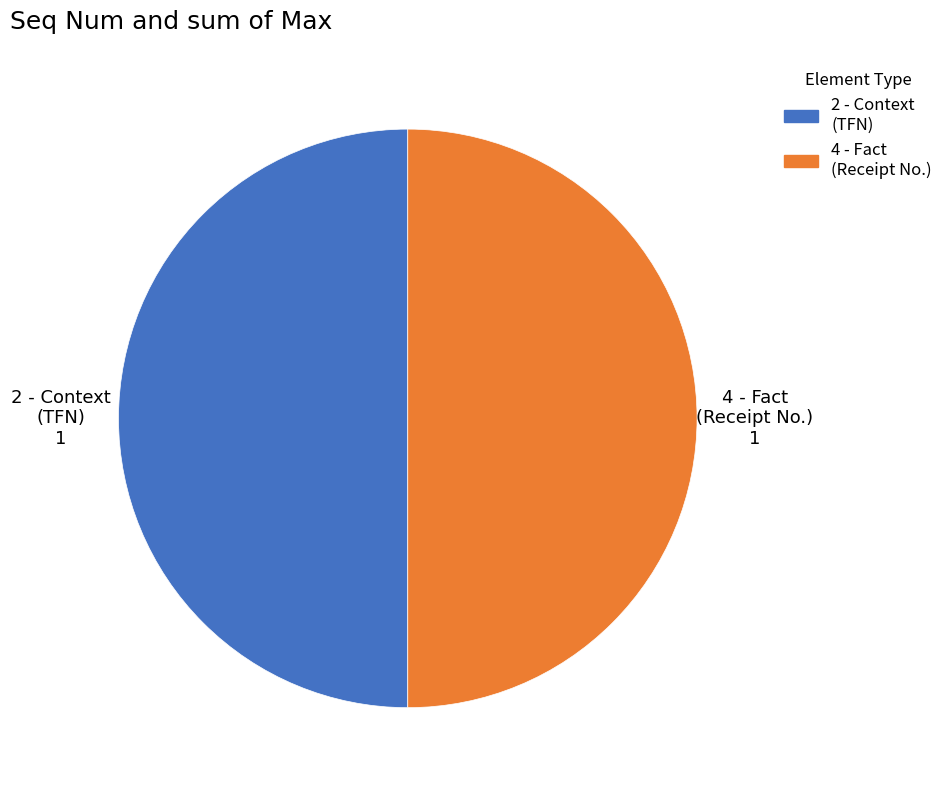

How many slices are in this pie chart?

2